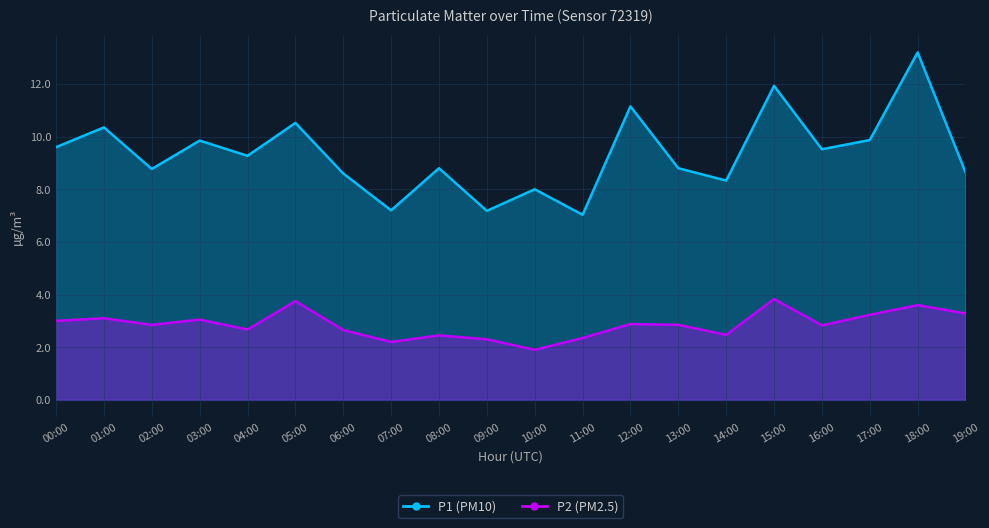

What is the spread (max minus min) of values at 15:00?

8.1